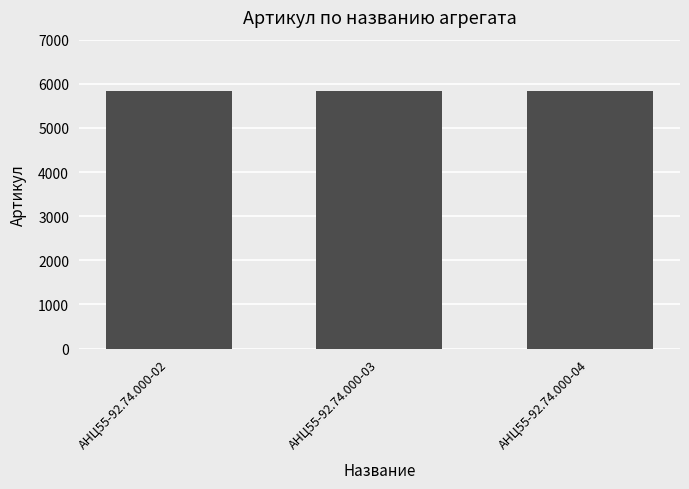

Does the chart contain any negative values?

No